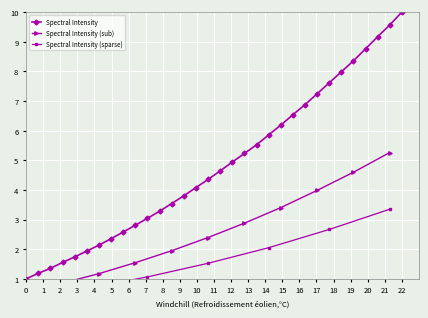

True or false: Spectral Intensity has more than 2 interior local peaks.

False